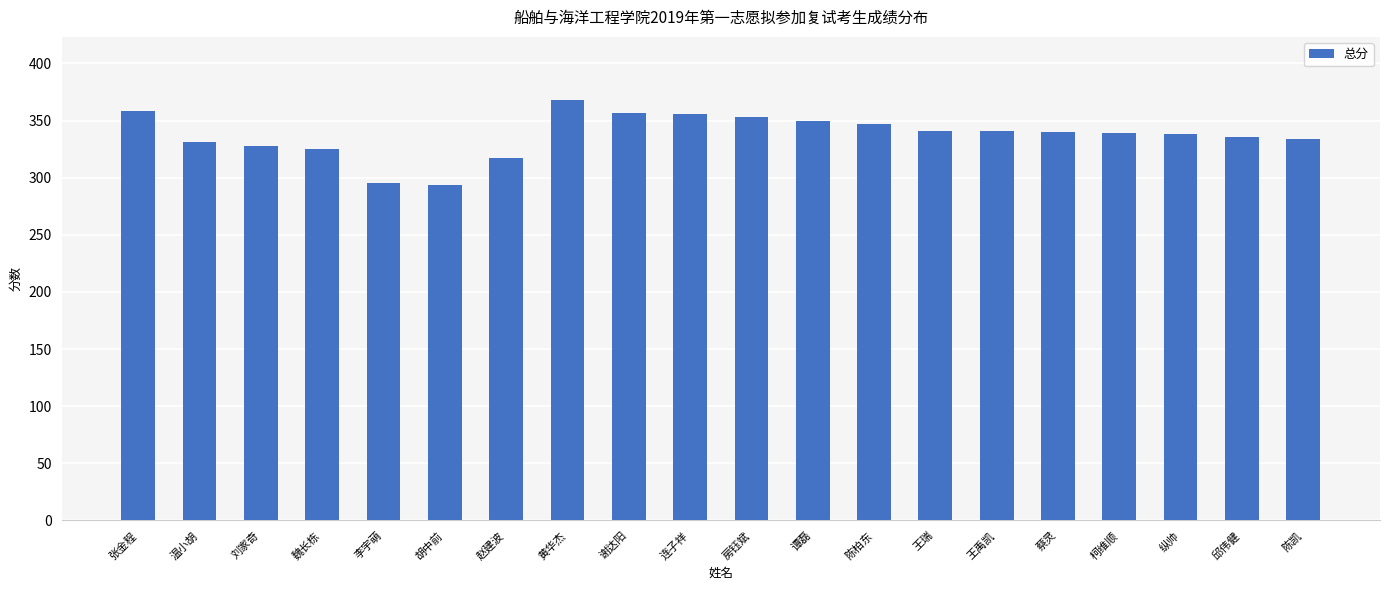

Which category has the highest value across all series?

黄华杰